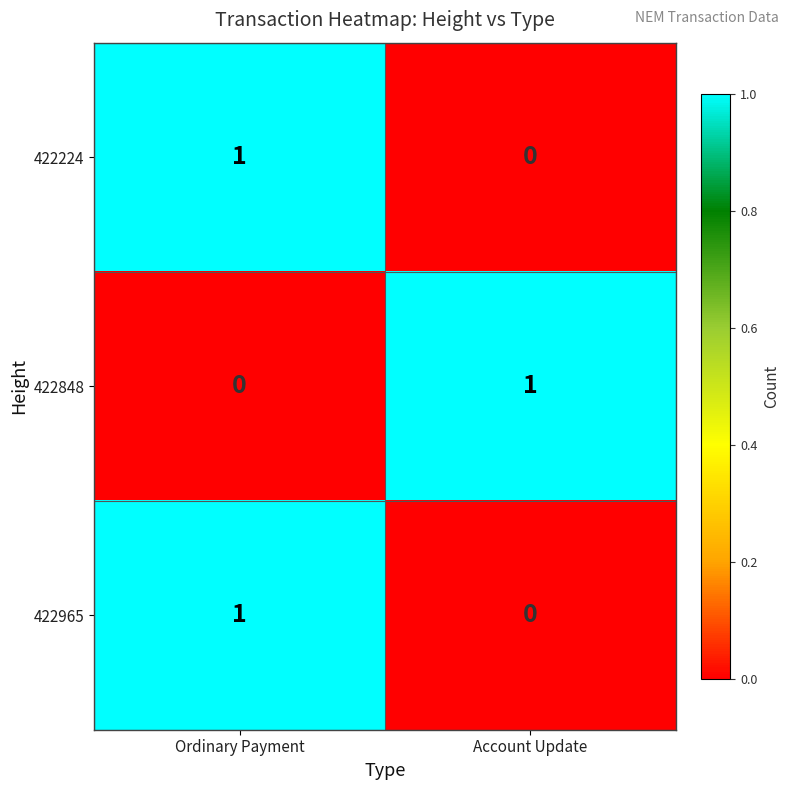

Rank the categories by 422965 value from highest to lowest.

Ordinary Payment, Account Update